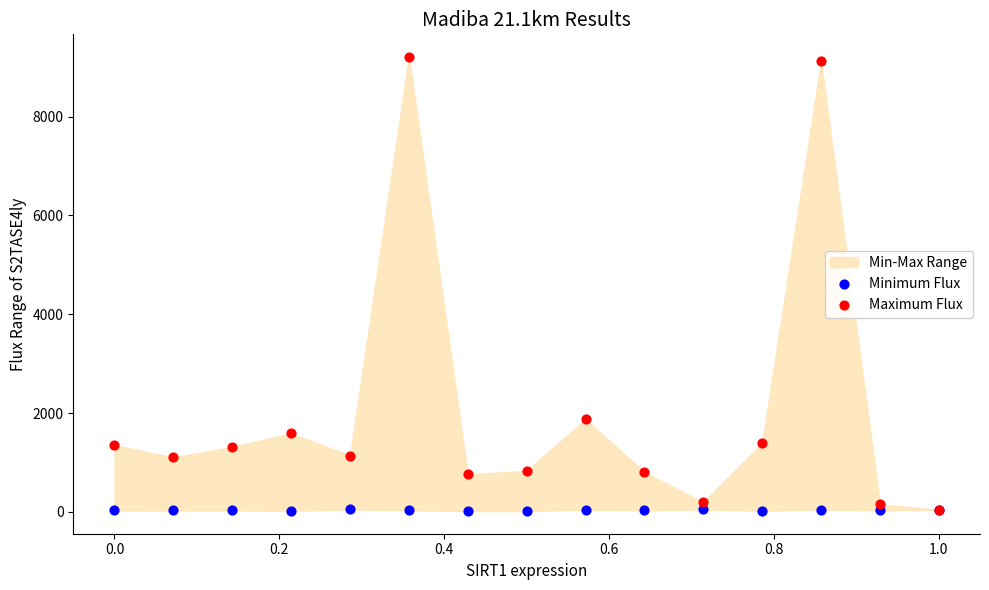

Across all series, what Y value is closest to 4611?

1873